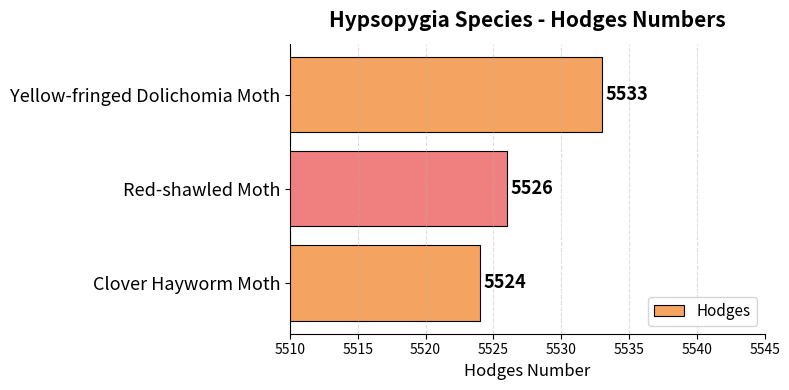

What is the sum of all values?

16583